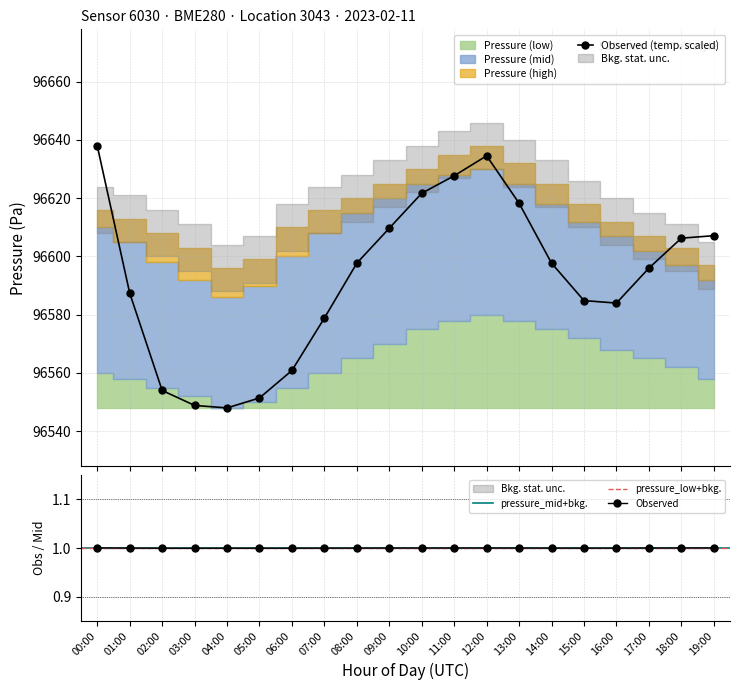

True or false: Pressure (high) has more than 2 points higher than both neighbors.

False